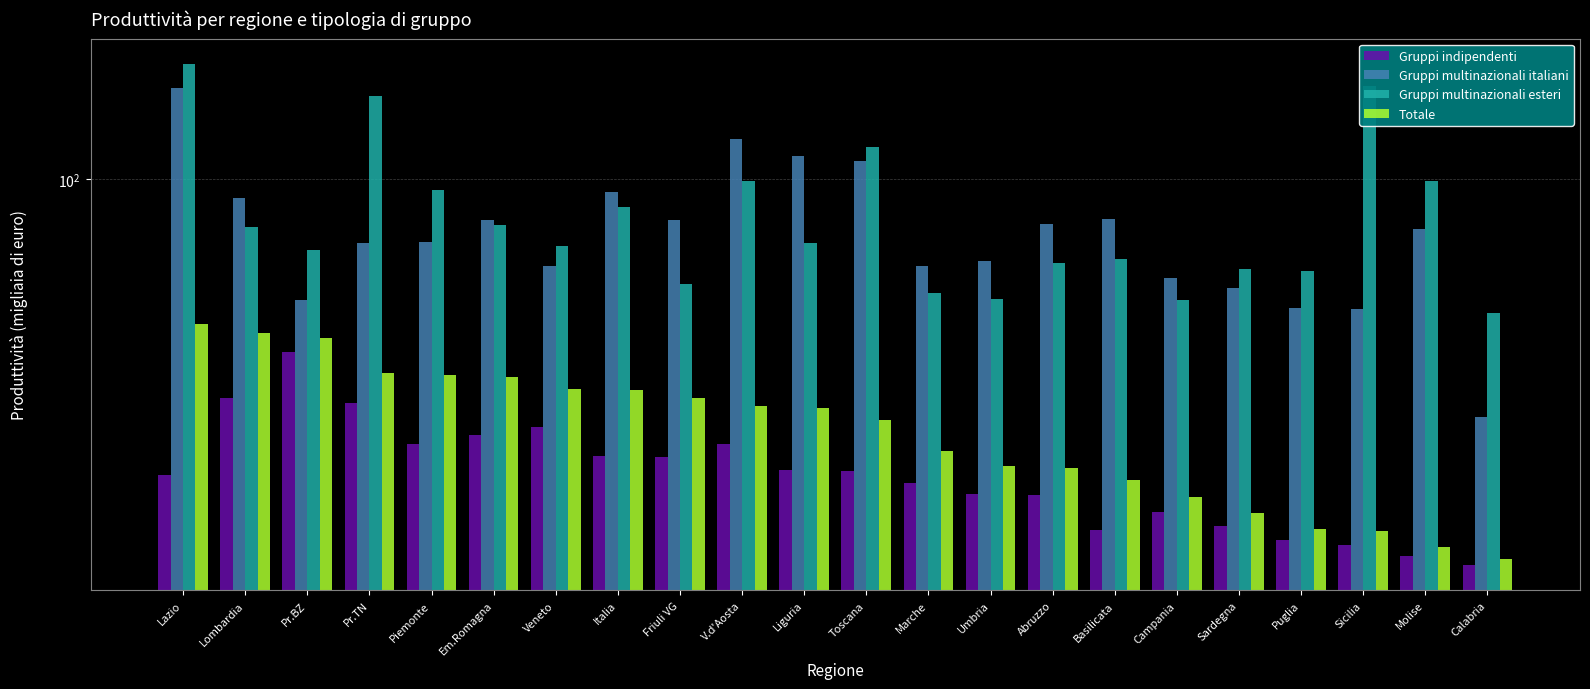

Are the bars grouped side by side (vs. stacked)?

Yes